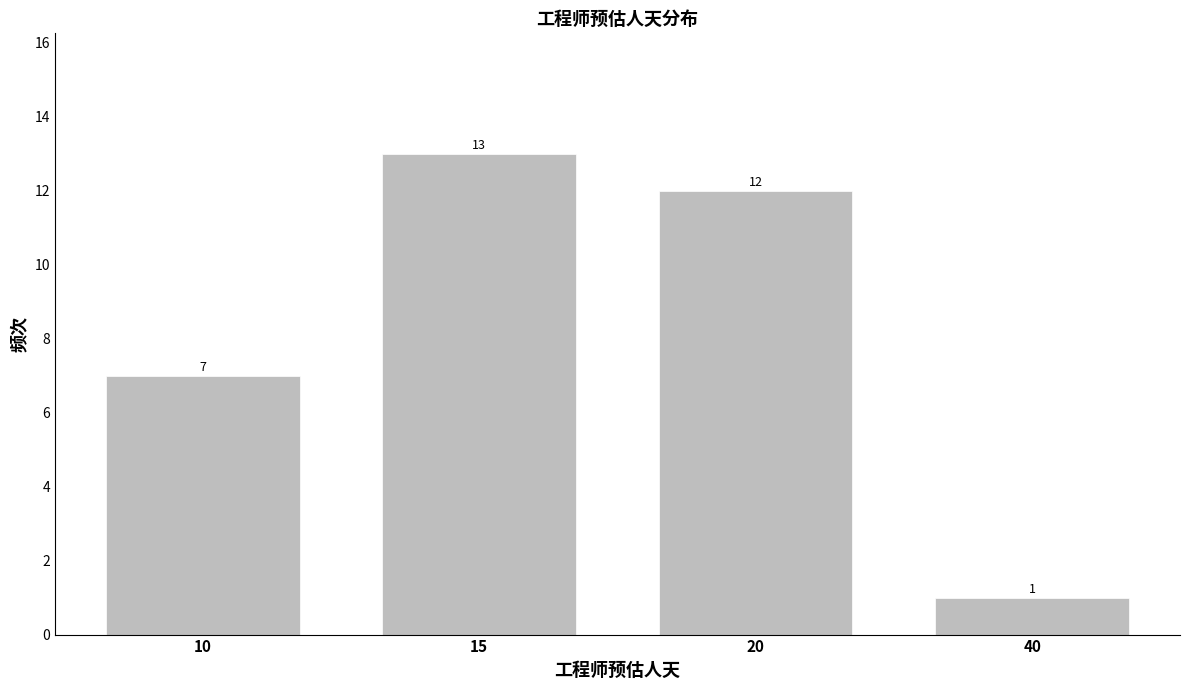

Reading left to right, what are all the values shown in this chart?

7	13	12	1